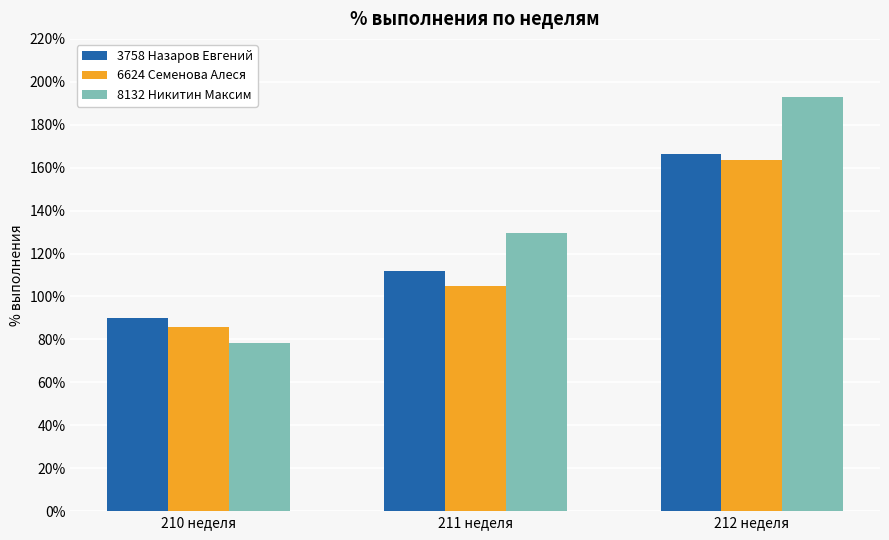

Rank the categories by 3758 Назаров Евгений value from highest to lowest.

212 неделя, 211 неделя, 210 неделя